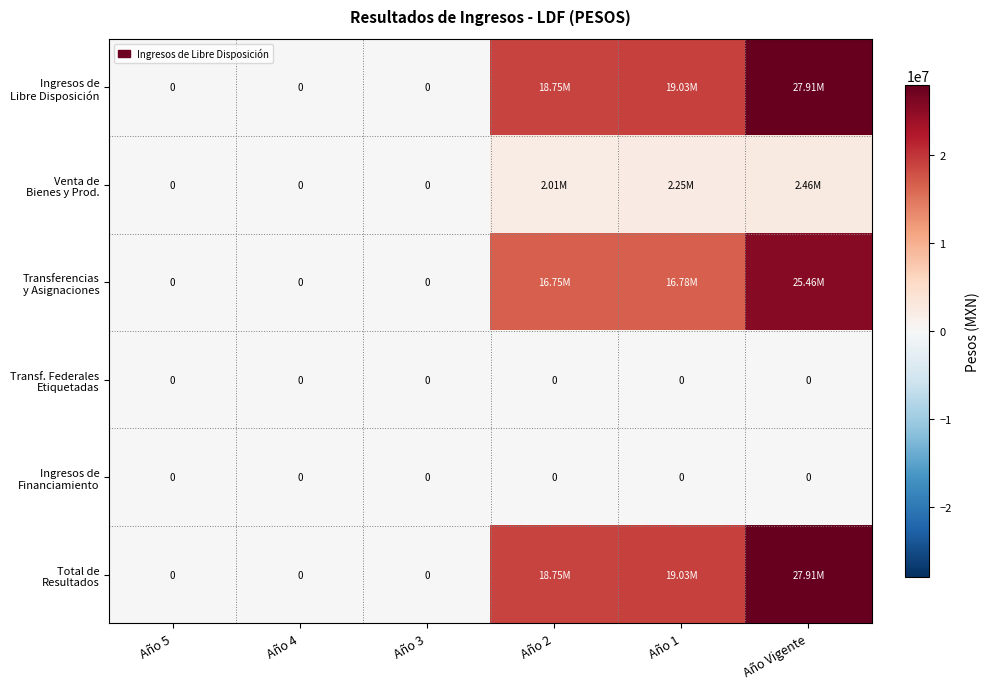

What is the total value across all series at Año 2?

56262745.9